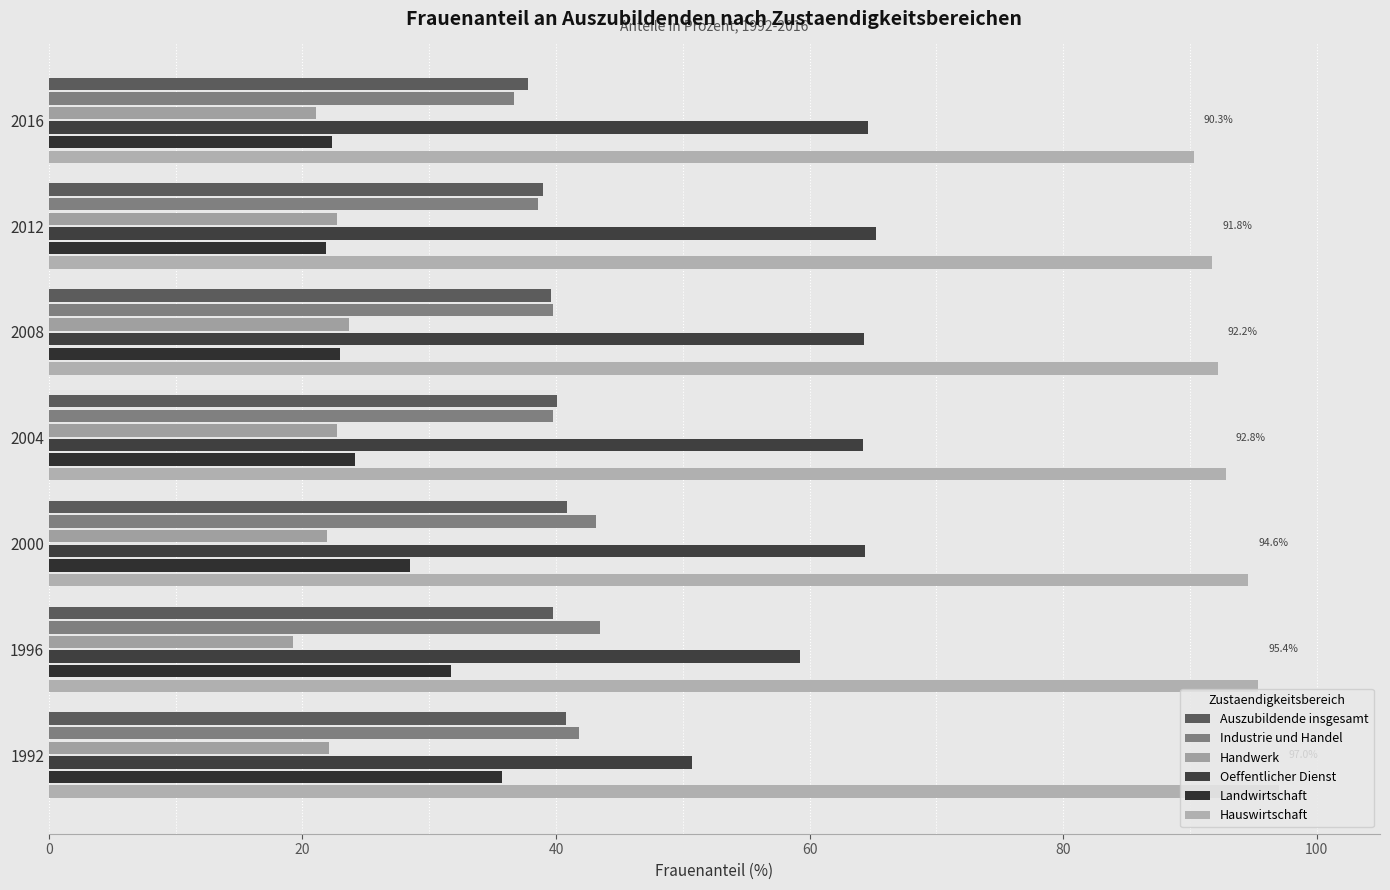

Reading left to right, list all the values displayed in this chart.

Auszubildende insgesamt: 40.8	39.8	40.9	40.1	39.6	39.0	37.8
Industrie und Handel: 41.8	43.5	43.1	39.8	39.8	38.5	36.7
Handwerk: 22.1	19.3	21.9	22.7	23.7	22.7	21.1
Oeffentlicher Dienst: 50.7	59.2	64.4	64.2	64.3	65.2	64.6
Landwirtschaft: 35.7	31.7	28.5	24.1	23.0	21.9	22.3
Hauswirtschaft: 97.0	95.4	94.6	92.8	92.2	91.8	90.3